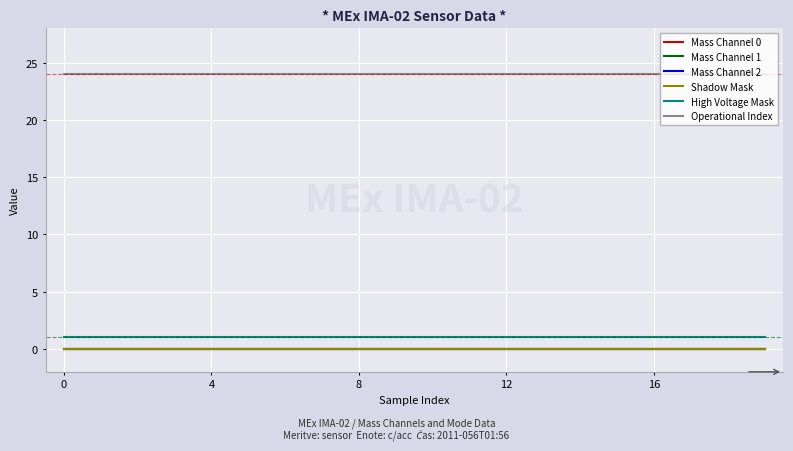

True or false: Mass Channel 1 and Mass Channel 0 cross at least once.

False